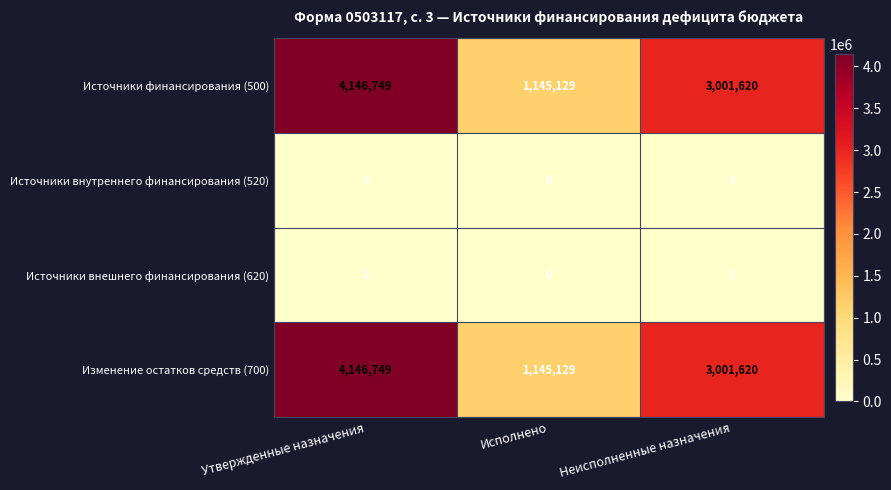

At how many categories does at least one series exceed 2554066?

2